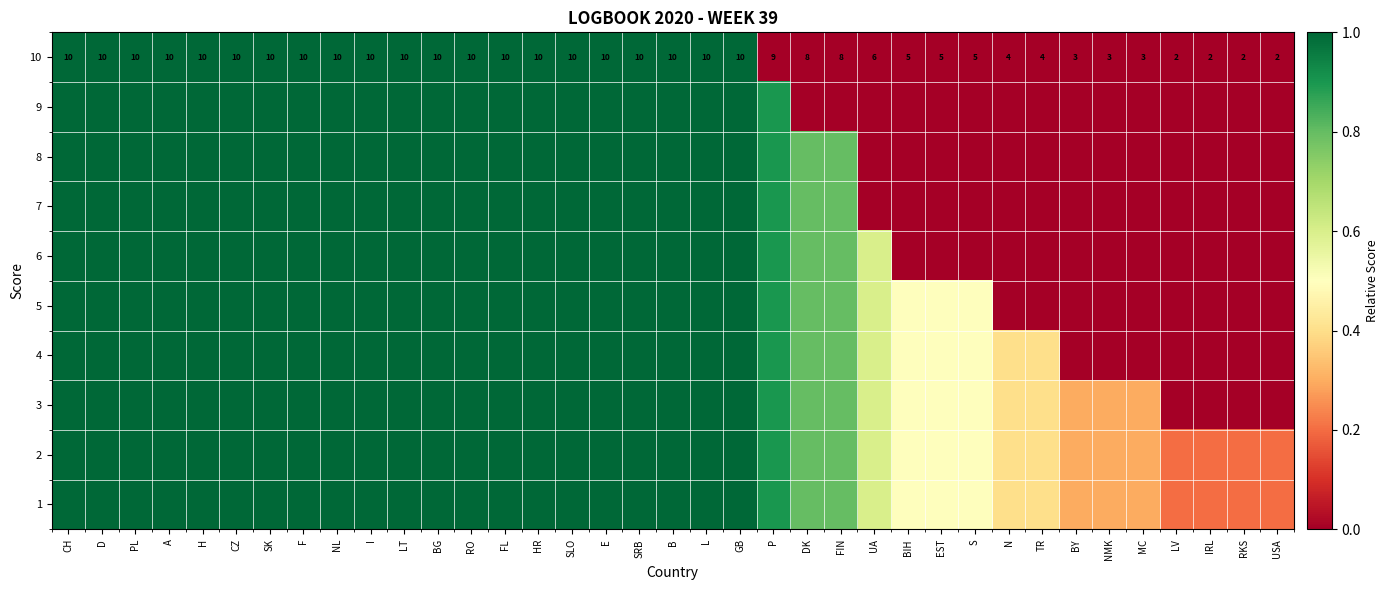

Is it true that 10 equals 4.0 at N?

True